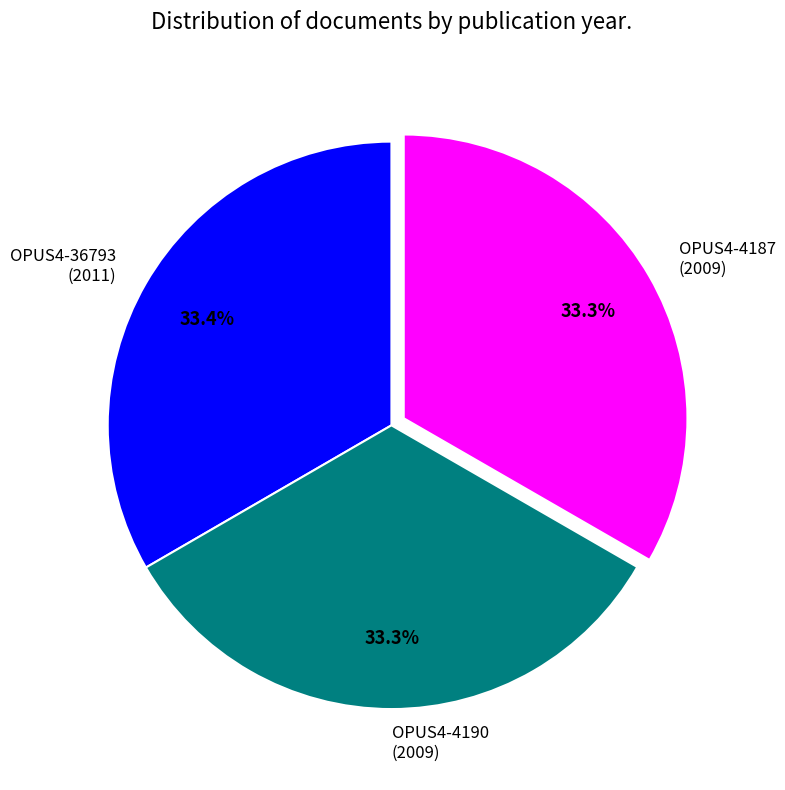

Is there a majority slice in this chart?

No